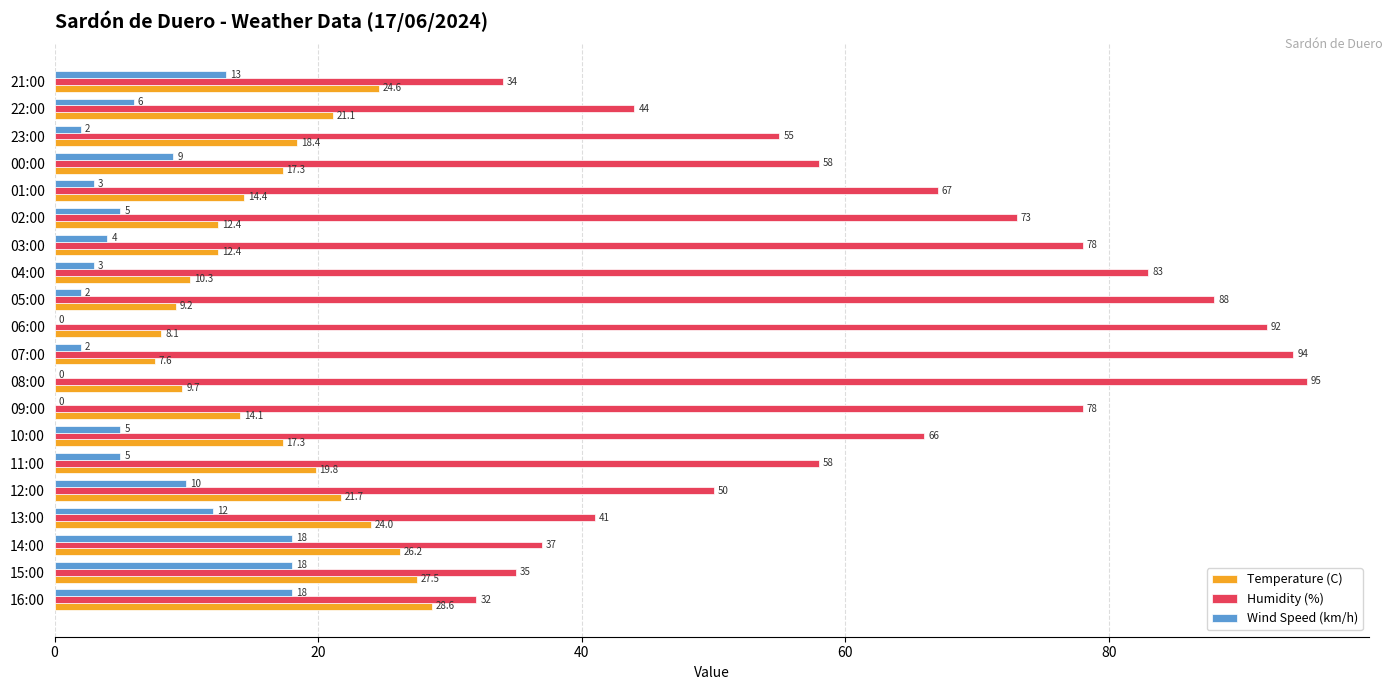

What is the maximum value shown in the chart?

95.0